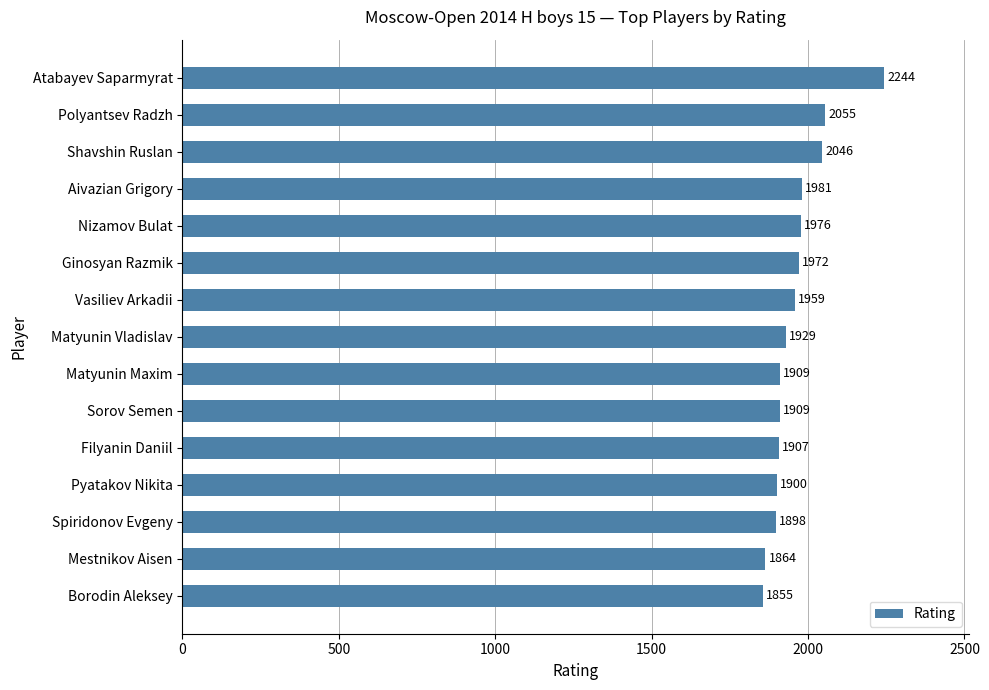

Reading top to bottom, extract all data points from this chart.

2244	2055	2046	1981	1976	1972	1959	1929	1909	1909	1907	1900	1898	1864	1855